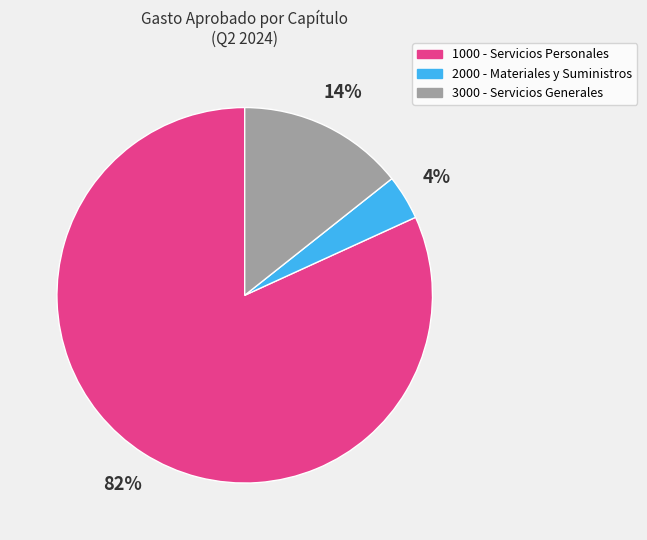

How many segments does this pie chart have?

3